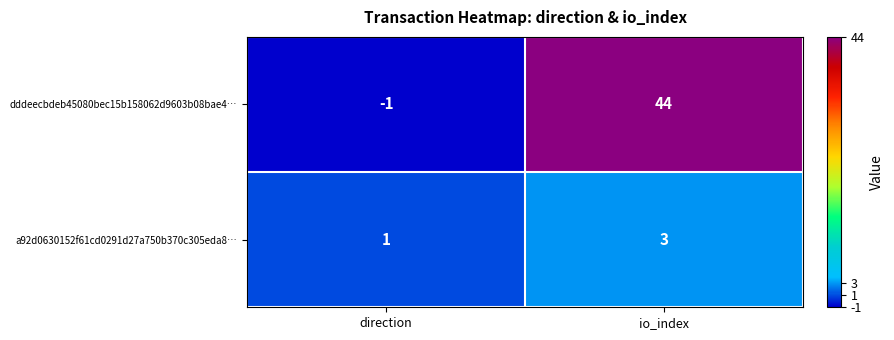

What is the sum of all dddeecbdeb45080bec15b158062d9603b08bae4… values?

43